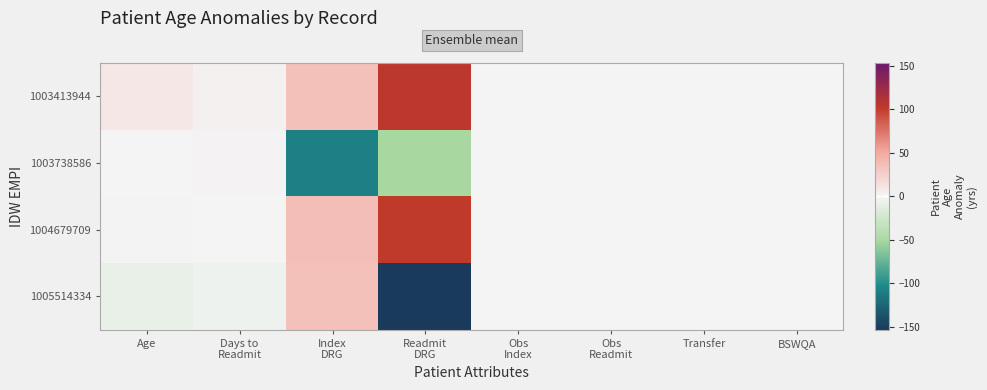

Reading left to right, extract all data points from this chart.

1003413944: Age=9.2	Days to
Readmit=2.8	Index
DRG=35.8	Readmit
DRG=103.5	Obs
Index=0.0	Obs
Readmit=0.0	Transfer=-0.2	BSWQA=0.0
1003738586: Age=0.2	Days to
Readmit=1.8	Index
DRG=-108.2	Readmit
DRG=-51.5	Obs
Index=0.0	Obs
Readmit=0.0	Transfer=0.8	BSWQA=0.0
1004679709: Age=-1.8	Days to
Readmit=-0.2	Index
DRG=36.8	Readmit
DRG=101.5	Obs
Index=0.0	Obs
Readmit=0.0	Transfer=-0.2	BSWQA=0.0
1005514334: Age=-7.8	Days to
Readmit=-4.2	Index
DRG=35.8	Readmit
DRG=-153.5	Obs
Index=0.0	Obs
Readmit=0.0	Transfer=-0.2	BSWQA=0.0